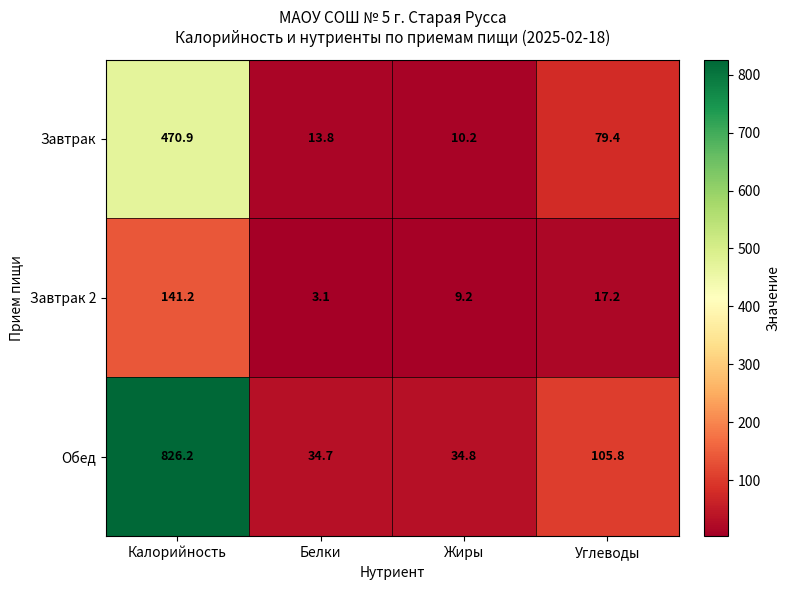

Reading right to left, list all the values displayed in this chart.

Завтрак: Углеводы=79.4	Жиры=10.2	Белки=13.8	Калорийность=470.9
Завтрак 2: Углеводы=17.2	Жиры=9.2	Белки=3.1	Калорийность=141.2
Обед: Углеводы=105.8	Жиры=34.8	Белки=34.7	Калорийность=826.2